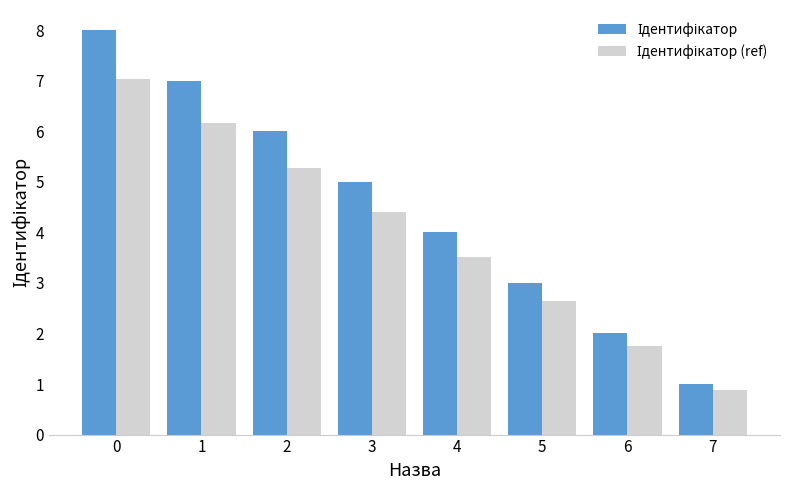

What is the spread (max minus min) of values at 4?

0.5